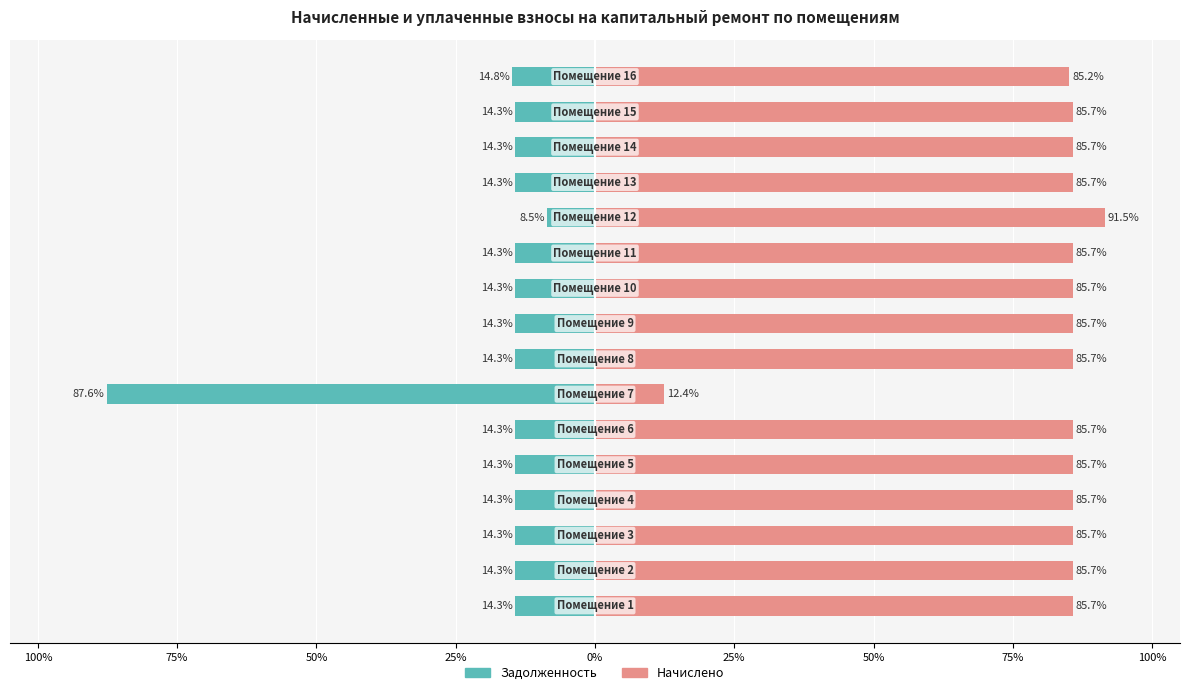

How many data points in Задолженность are above -14?

1